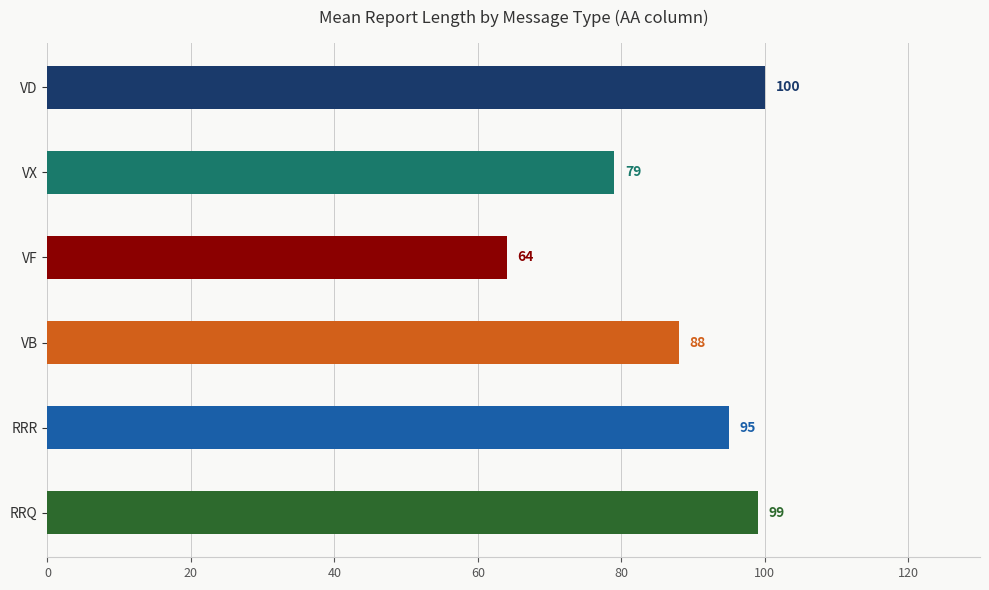

What is the minimum value shown in the chart?

64